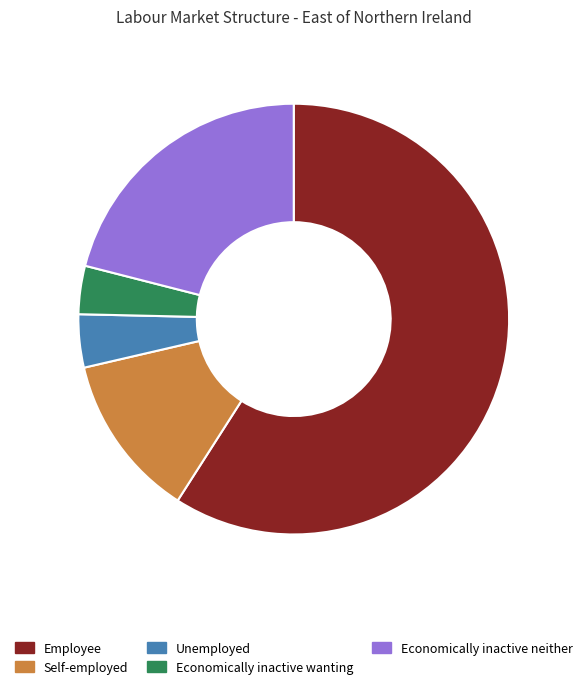

Does any single category account for the majority?

Yes